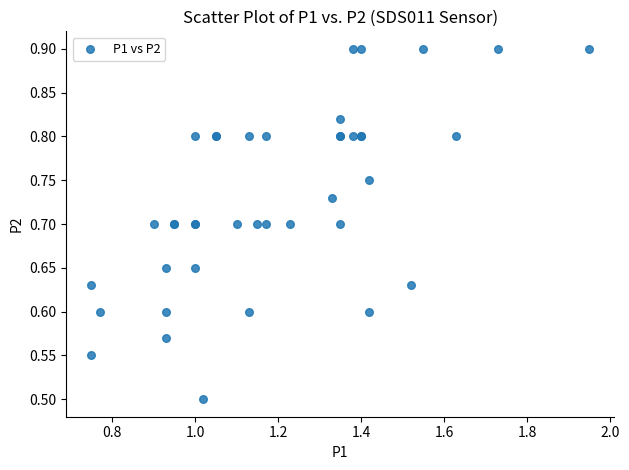

What Y value in the scatter plot is closest to 0?

0.5